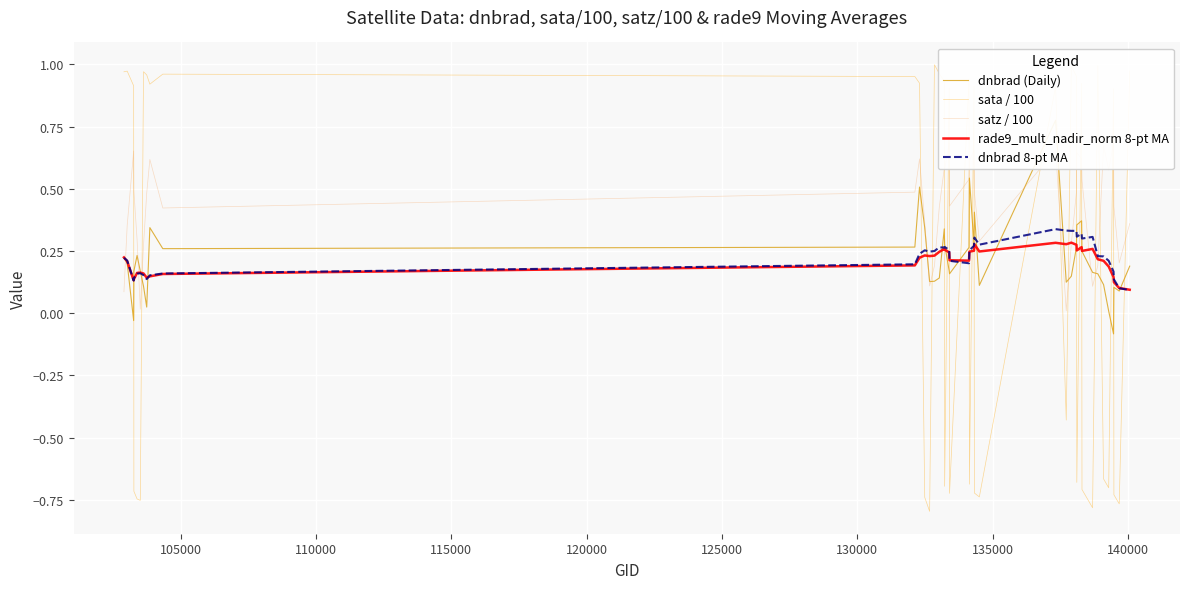

True or false: rade9_mult_nadir_norm 8-pt MA and sata / 100 intersect in this chart.

True